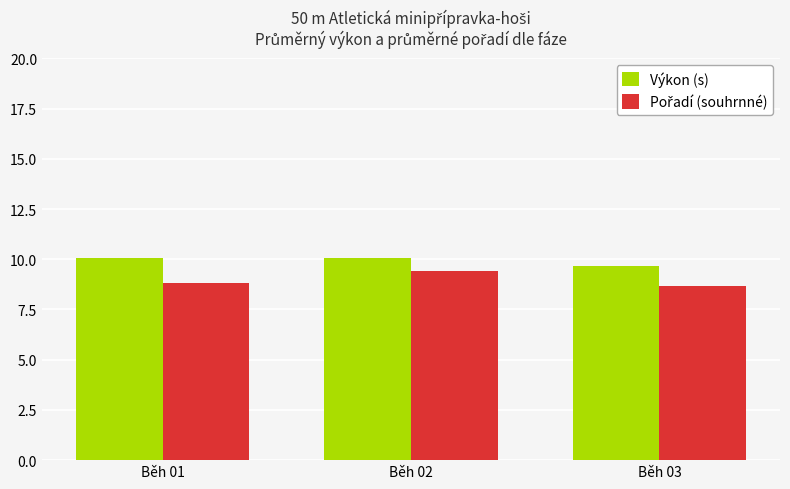

The value of Výkon (s) at Běh 02 is 10.1. True or false?

True